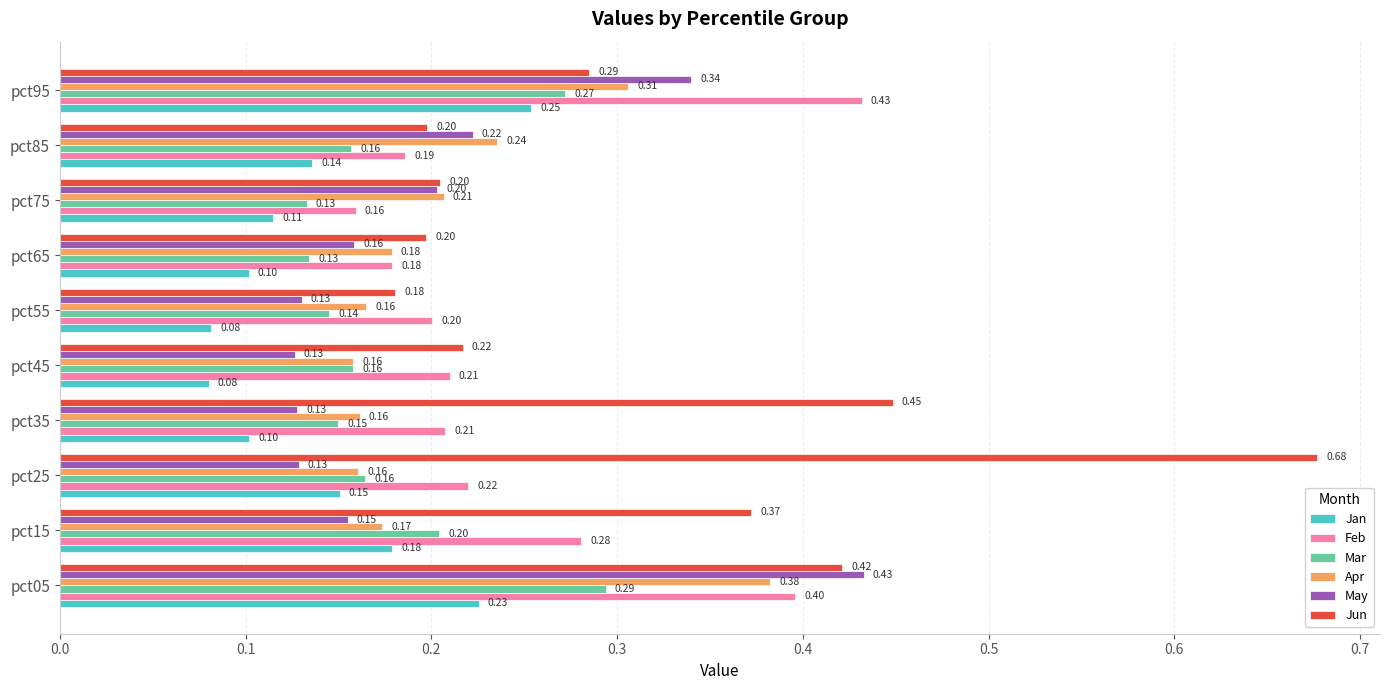

What is the average value of the Jan series?

0.1